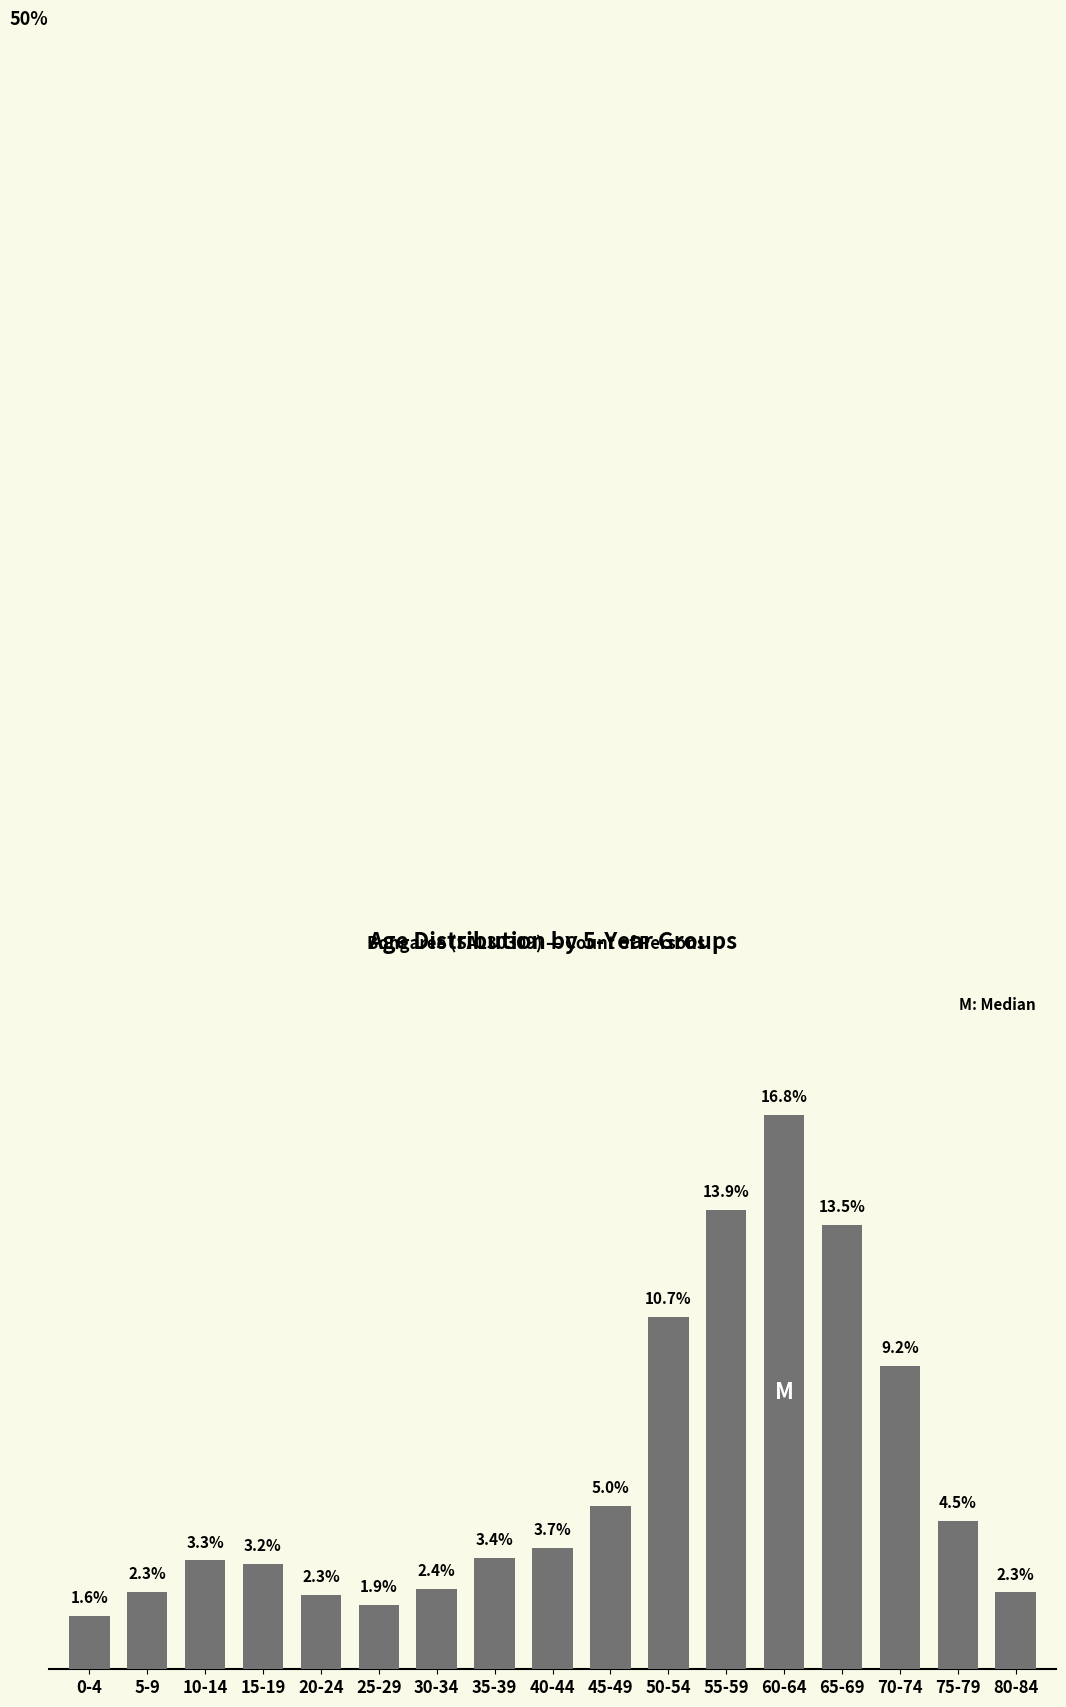

What is the label of the 13th bar from the left?

60-64